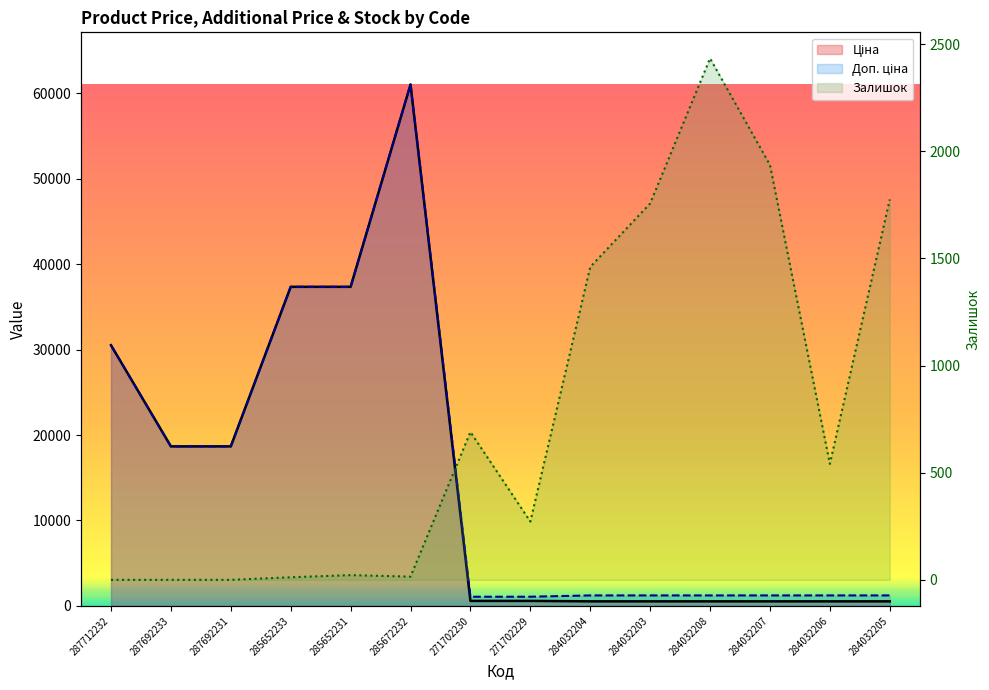

Between which two adjacent categories do Ціна and Залишок first intersect?

285672232 and 271702230